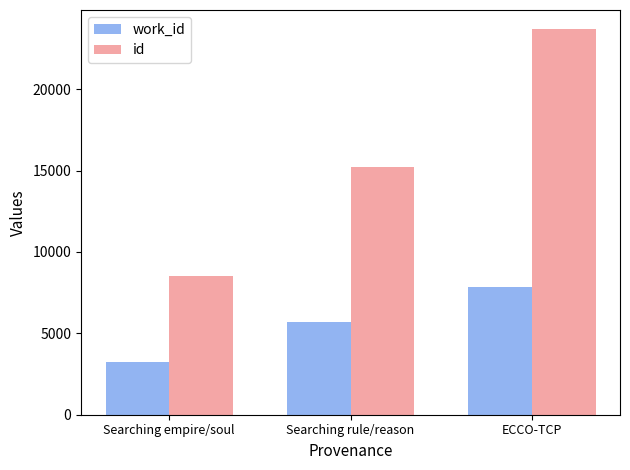

What is the sum of all id values?

47407